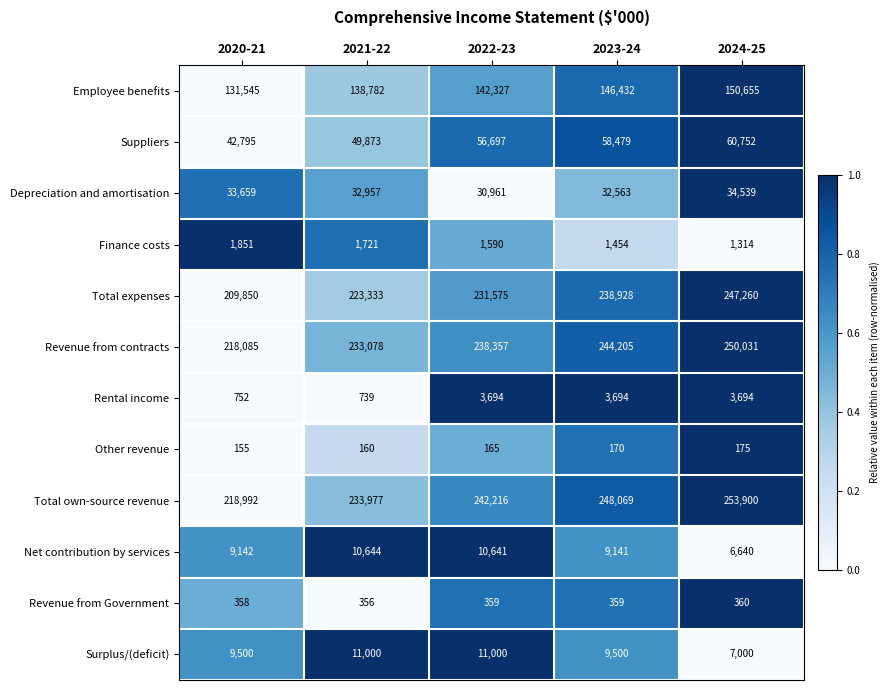

At which label is Total expenses closest to 228555?

2022-23